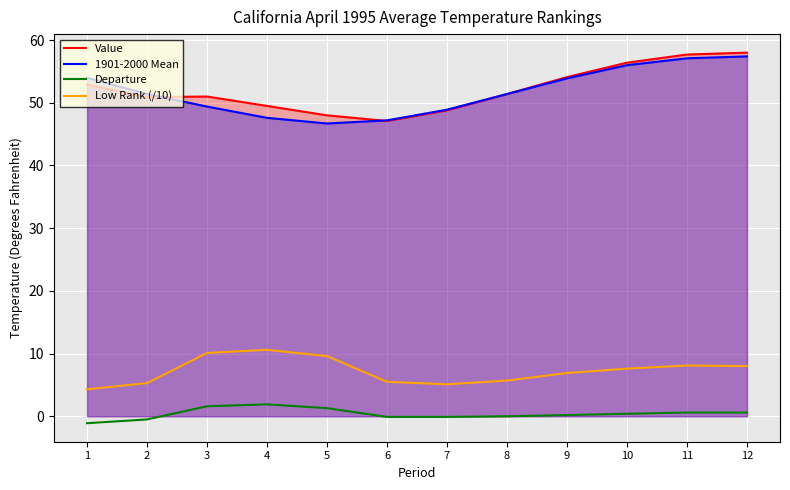

Count the number of categories in the chart.

12